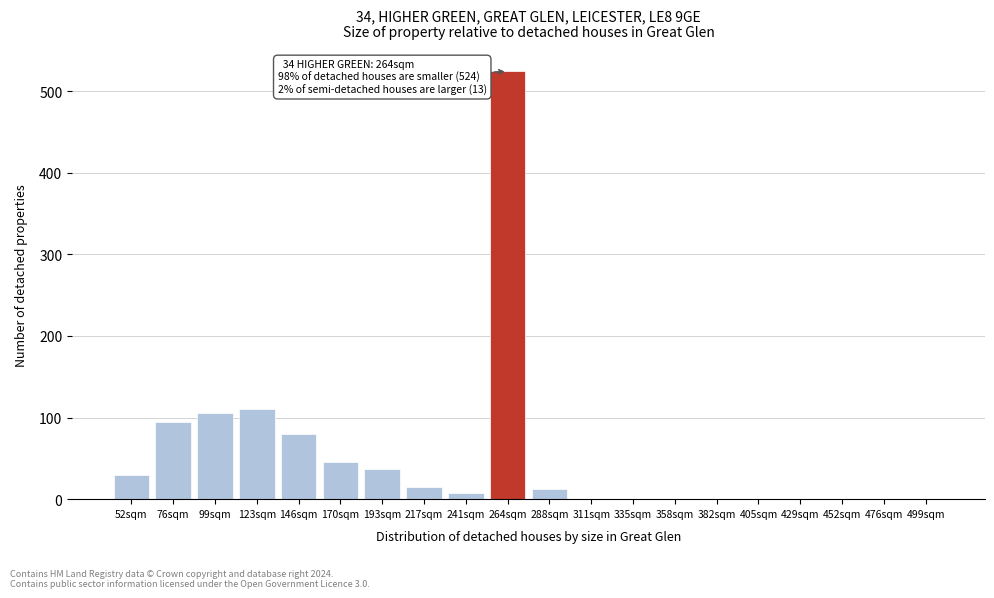

Is it true that the value at 452sqm is 0?

True